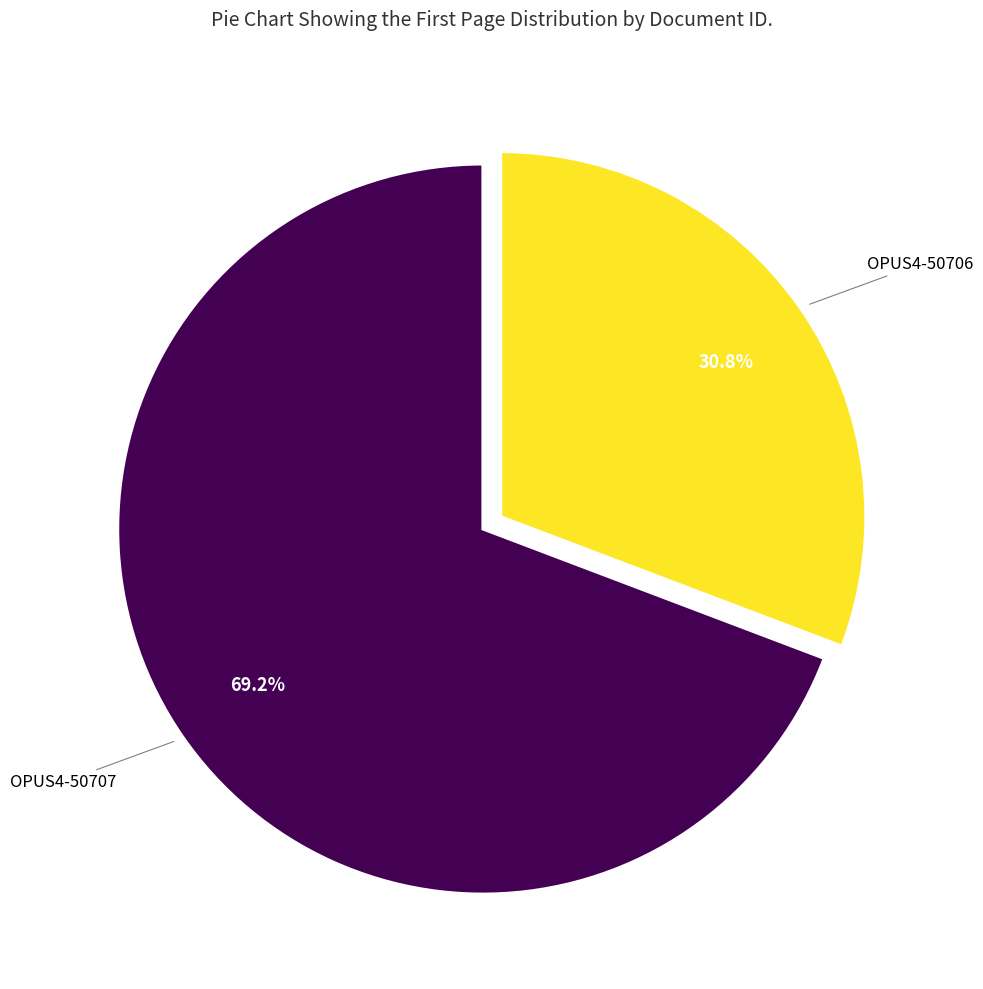

Is there a majority slice in this chart?

Yes